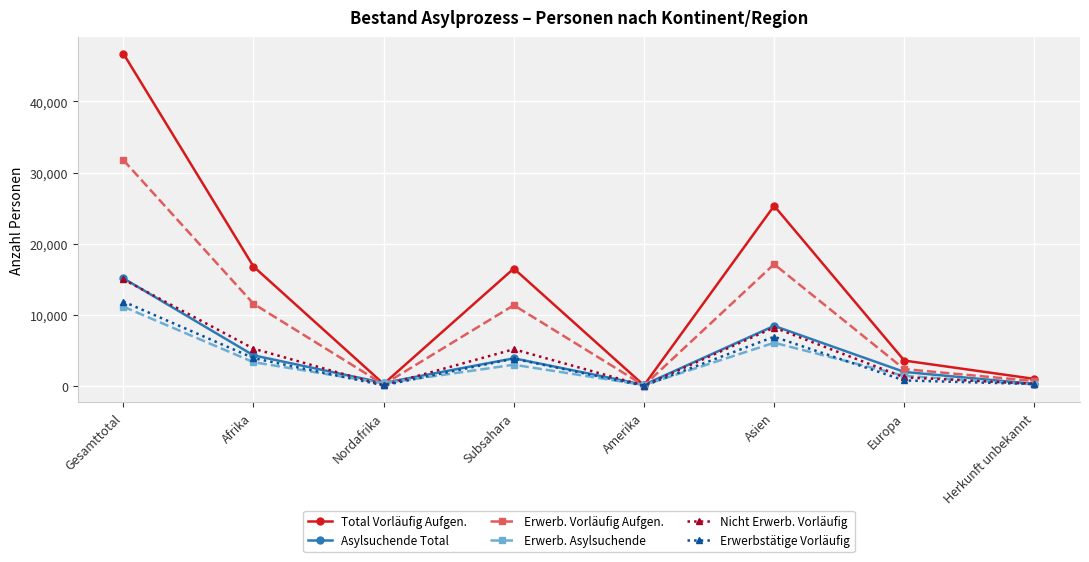

What is the sum of all Asylsuchende Total values?

34569